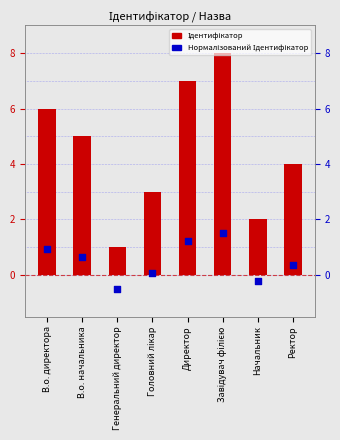

At which category is the sum across all series the highest?

Завідувач філією